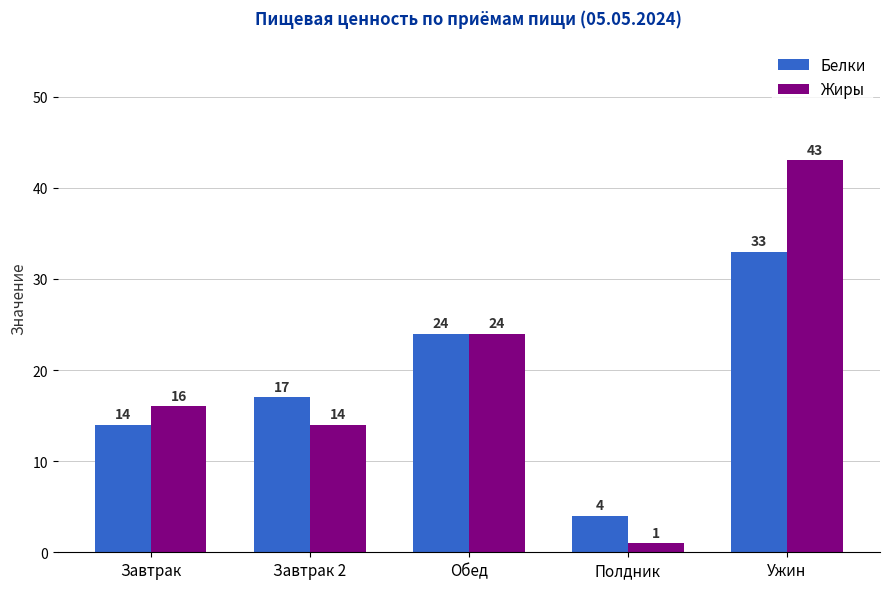

What is the maximum value shown in the chart?

43